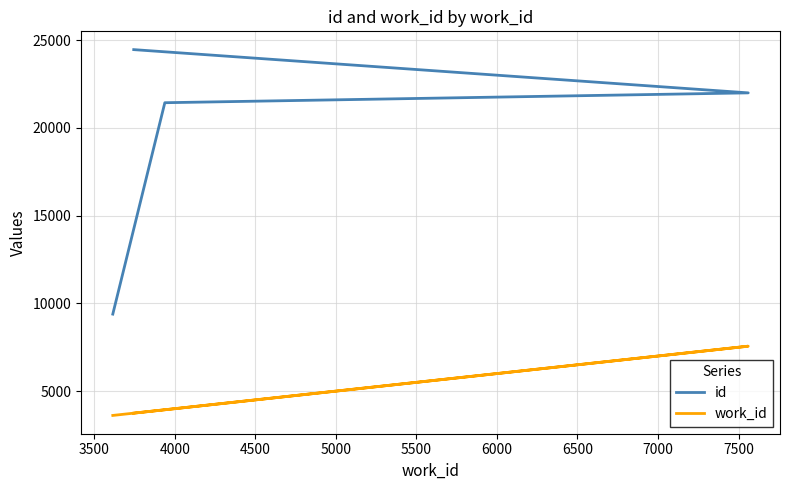

List the series in order of their peak value, lowest first.

work_id, id